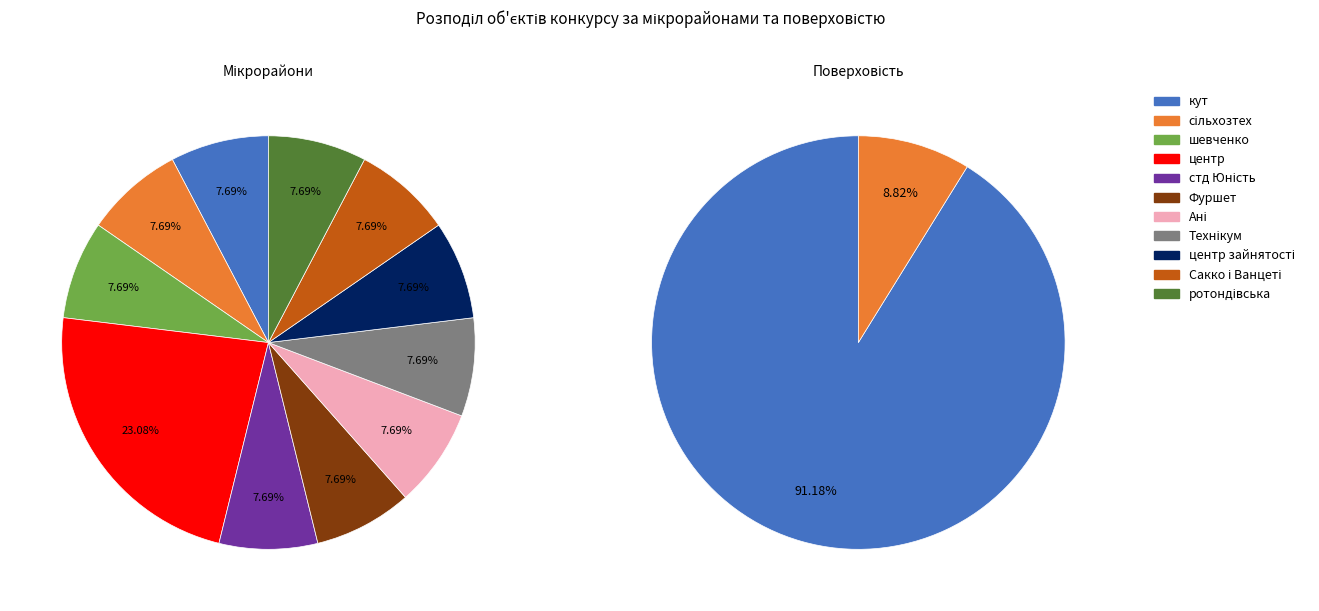

Is it true that Ані is 28% of the pie?

False